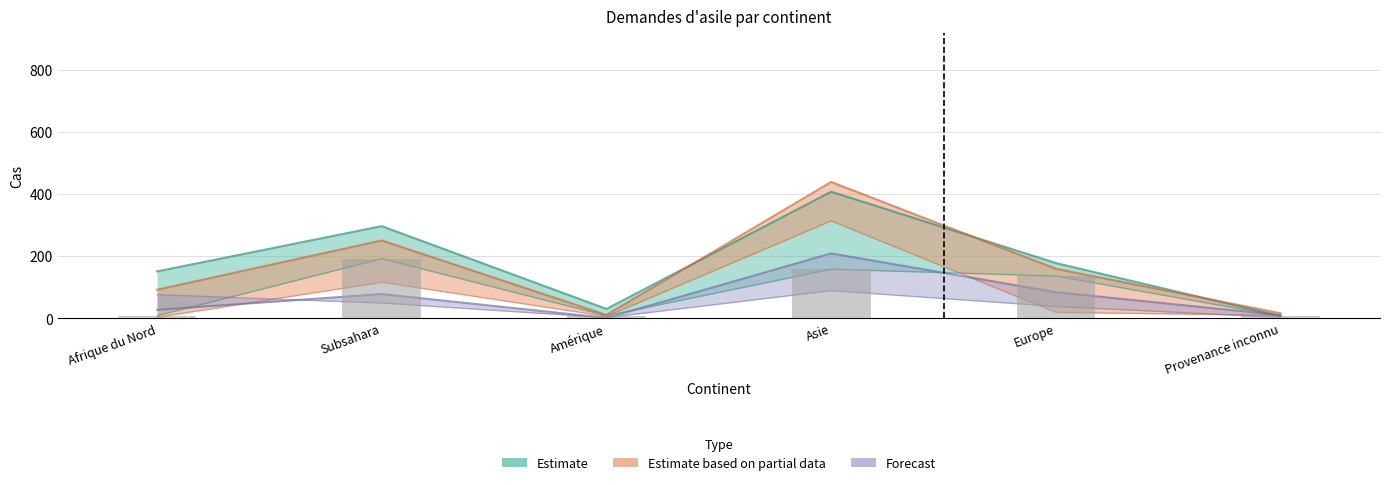

How many groups of bars are there?

6